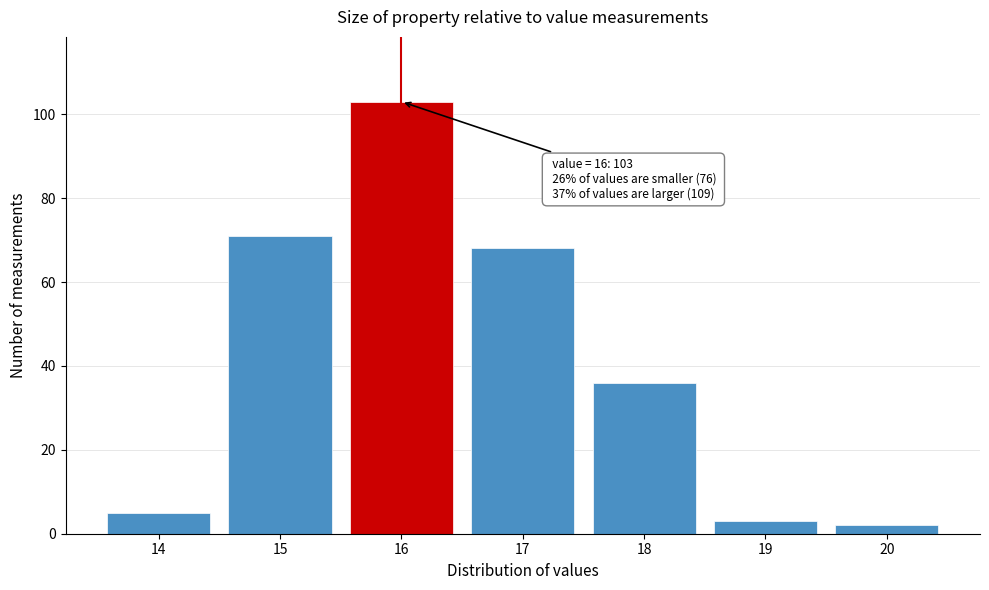

Reading right to left, list all the values displayed in this chart.

2	3	36	68	103	71	5